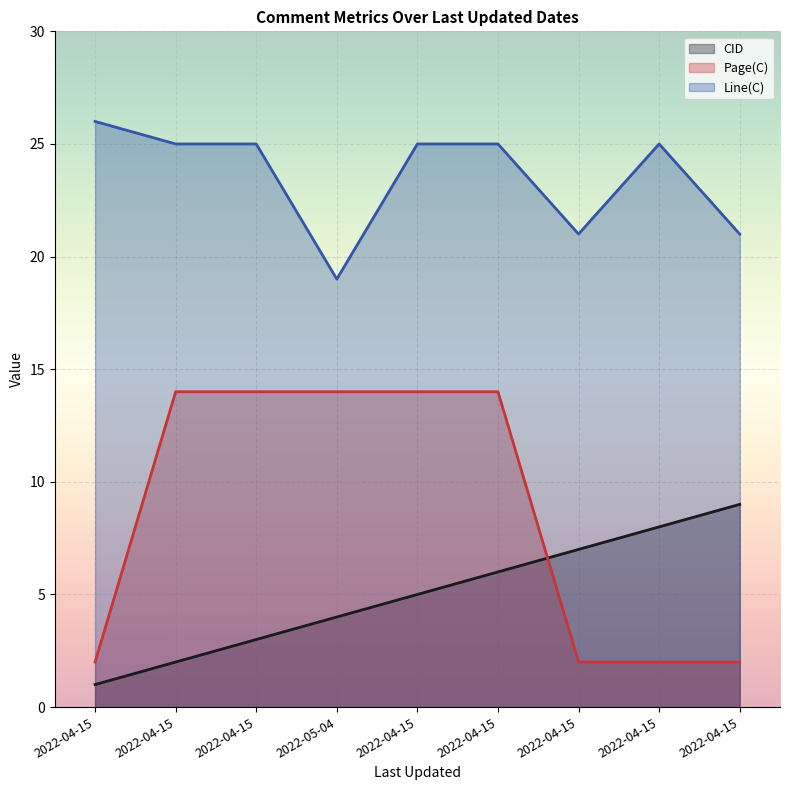

What is the difference between the maximum and minimum values in the Page(C) series?

12